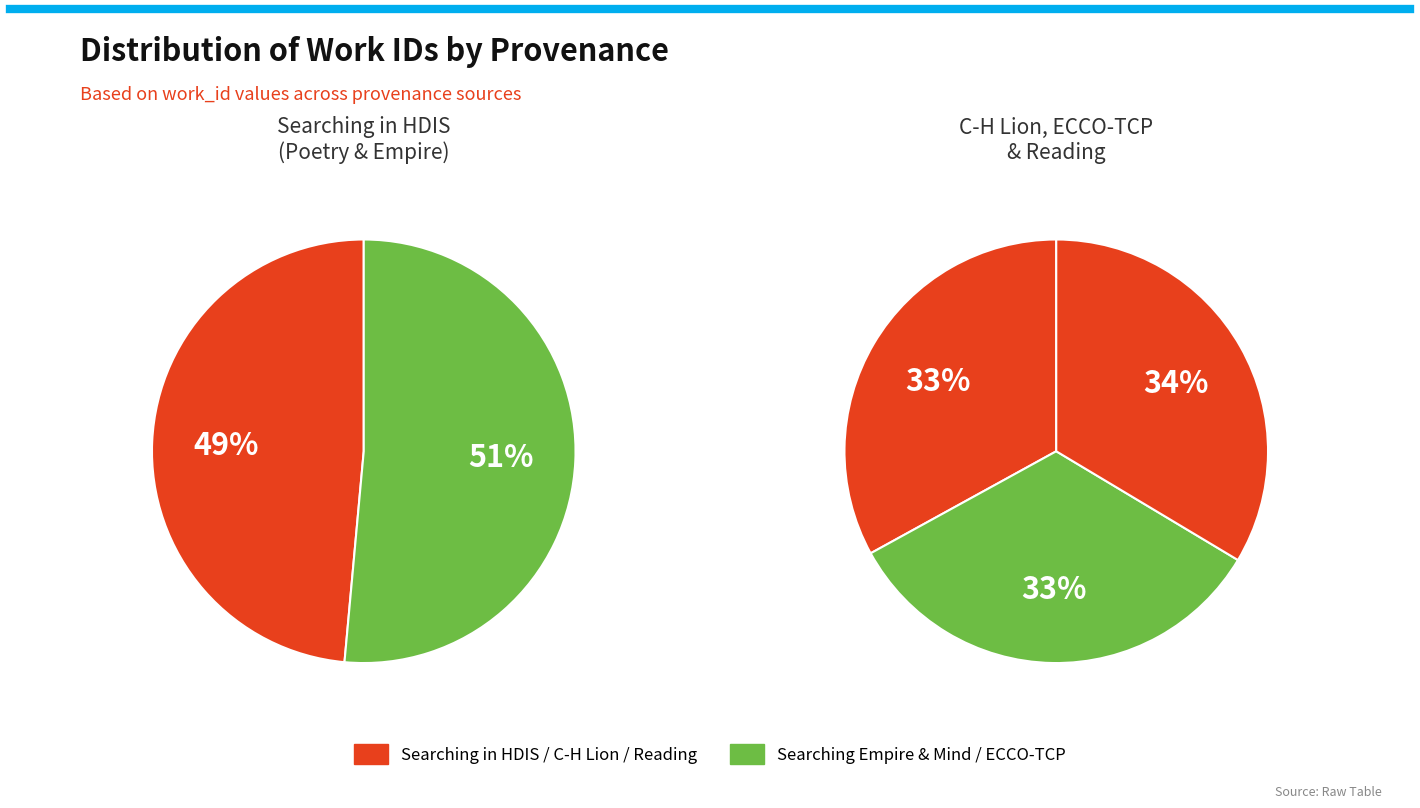

Is the sum of Searching in HDIS (Poetry) and ECCO-TCP greater than half?

No